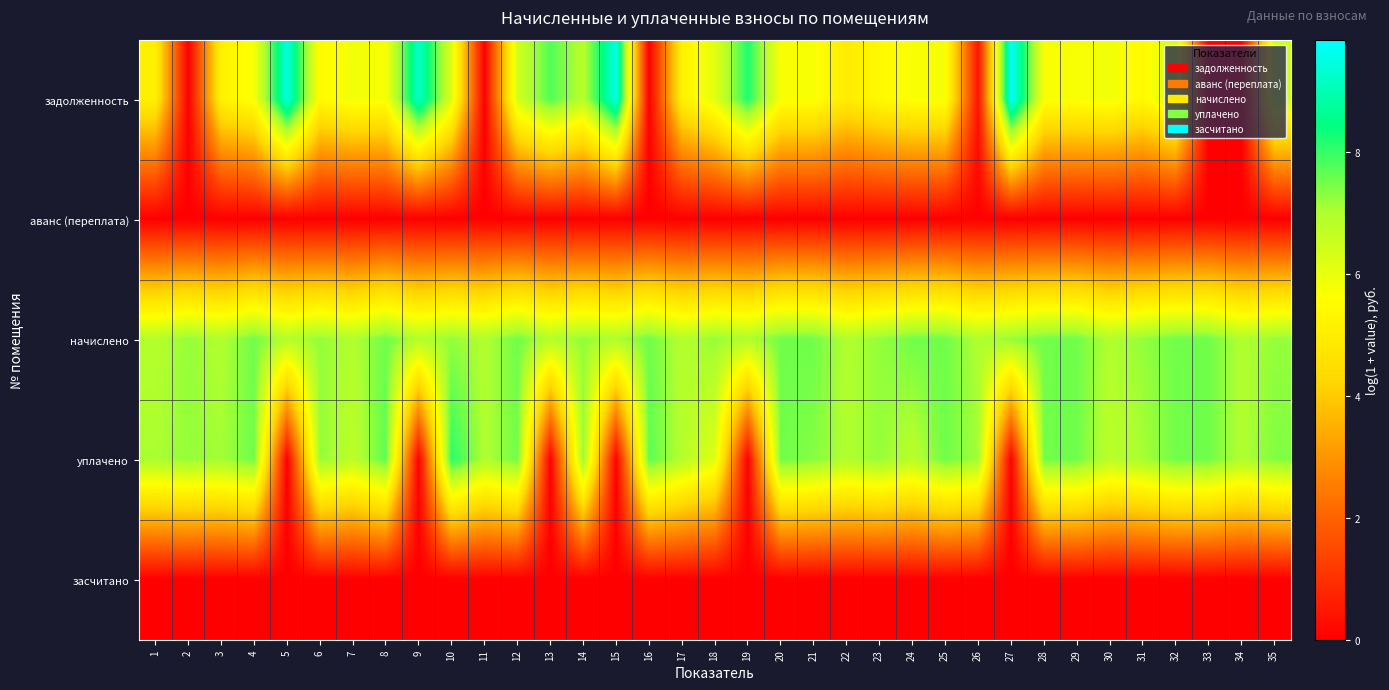

Reading left to right, list all the values displayed in this chart.

задолженность: 1=5.1	2=0.0	3=5.2	4=5.7	5=9.5	6=5.4	7=5.9	8=5.7	9=9.3	10=6.2	11=0.0	12=6.4	13=7.8	14=6.8	15=9.6	16=0.0	17=5.1	18=6.1	19=8.2	20=5.7	21=5.7	22=4.9	23=5.4	24=5.7	25=5.7	26=0.4	27=9.8	28=5.7	29=5.7	30=5.9	31=5.4	32=6.4	33=0.0	34=0.0	35=6.4
аванс (переплата): 1=0.0	2=0.0	3=0.0	4=0.0	5=0.0	6=0.0	7=0.0	8=0.0	9=0.0	10=0.0	11=0.0	12=0.0	13=0.0	14=0.0	15=0.0	16=0.0	17=0.0	18=0.0	19=0.0	20=0.0	21=0.0	22=0.0	23=0.0	24=0.0	25=0.0	26=0.0	27=0.0	28=0.0	29=0.0	30=0.0	31=0.0	32=0.0	33=0.0	34=0.0	35=0.0
начислено: 1=6.9	2=7.2	3=7.0	4=7.5	5=6.9	6=7.2	7=7.0	8=7.5	9=6.9	10=7.2	11=7.0	12=7.5	13=6.9	14=7.2	15=7.0	16=7.5	17=6.9	18=7.2	19=7.0	20=7.5	21=7.5	22=7.0	23=7.2	24=7.5	25=7.5	26=7.0	27=7.2	28=7.5	29=7.5	30=7.0	31=7.2	32=7.5	33=7.5	34=7.0	35=7.2
уплачено: 1=7.0	2=7.2	3=7.1	4=7.5	5=0.0	6=7.2	7=6.8	8=7.7	9=0.0	10=8.1	11=7.0	12=7.5	13=0.0	14=7.2	15=0.0	16=7.7	17=6.9	18=6.1	19=0.0	20=7.5	21=7.3	22=7.0	23=7.2	24=6.8	25=7.5	26=7.1	27=0.0	28=7.5	29=7.5	30=6.8	31=7.1	32=7.5	33=7.5	34=7.0	35=7.4
засчитано: 1=0.0	2=0.0	3=0.0	4=0.0	5=0.0	6=0.0	7=0.0	8=0.0	9=0.0	10=0.0	11=0.0	12=0.0	13=0.0	14=0.0	15=0.0	16=0.0	17=0.0	18=0.0	19=0.0	20=0.0	21=0.0	22=0.0	23=0.0	24=0.0	25=0.0	26=0.0	27=0.0	28=0.0	29=0.0	30=0.0	31=0.0	32=0.0	33=0.0	34=0.0	35=0.0